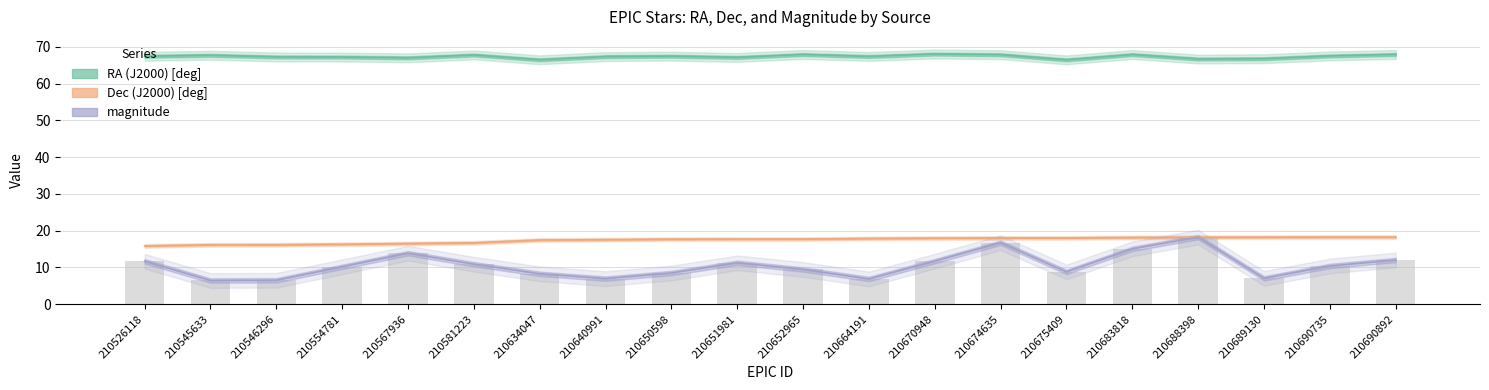

Are the bars grouped side by side (vs. stacked)?

Yes